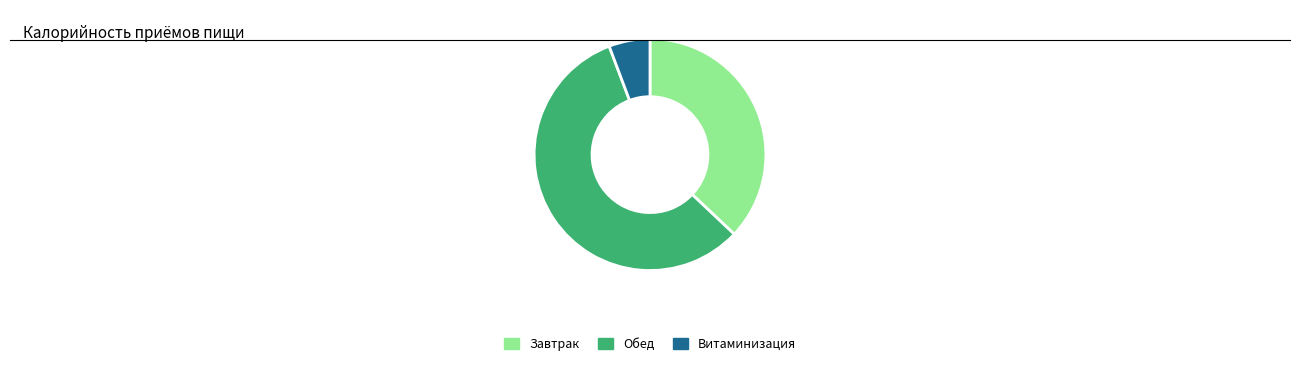

Between Витаминизация and Обед, which is larger?

Обед